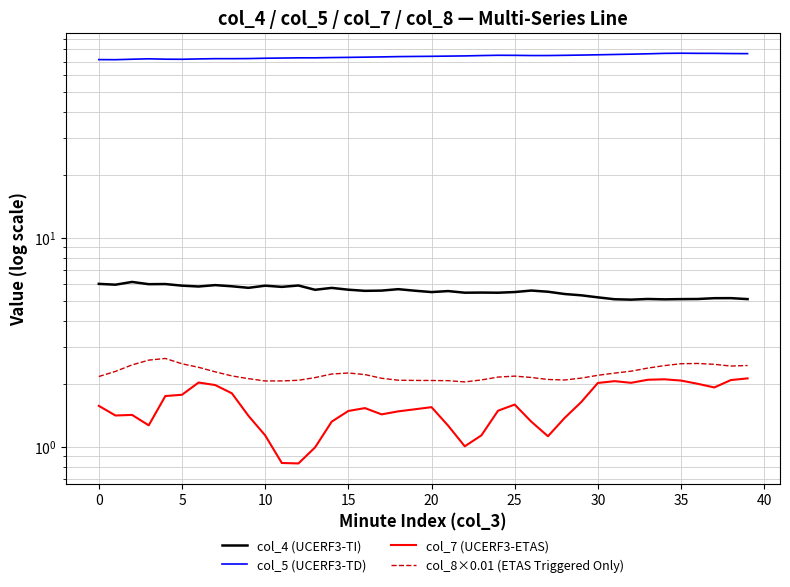

At how many categories does at least one series exceed 64?

40